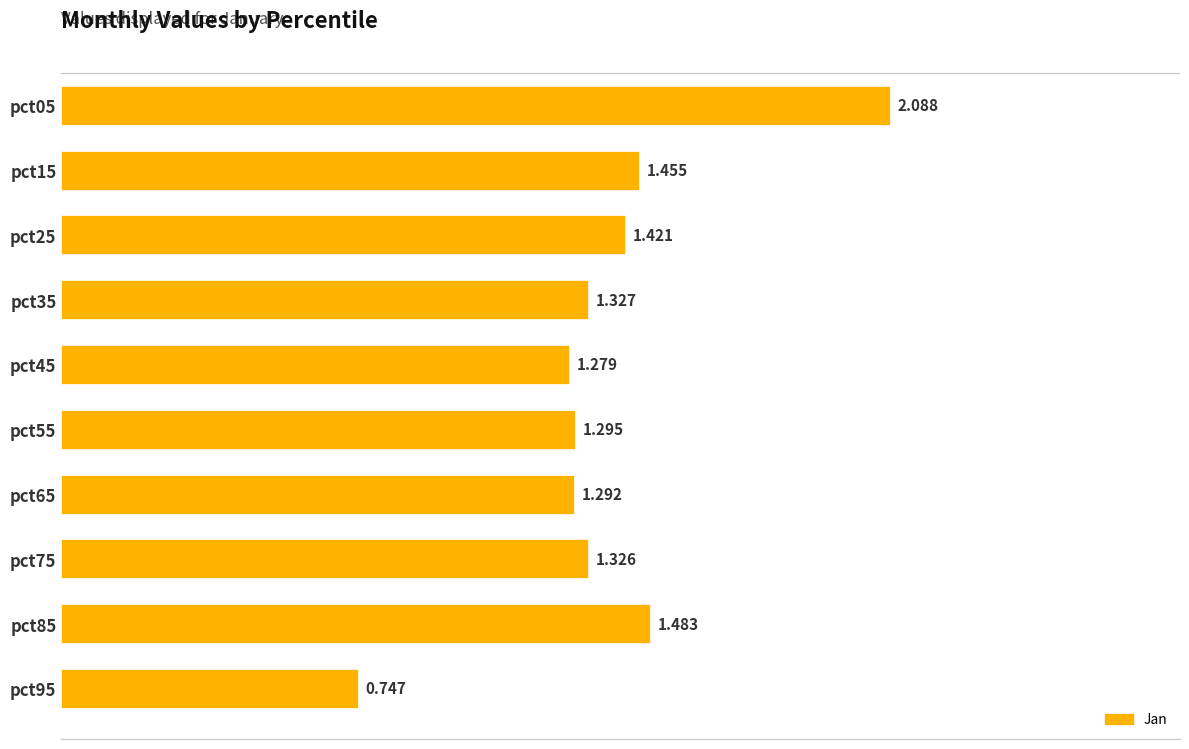

How many values are below 1?

1